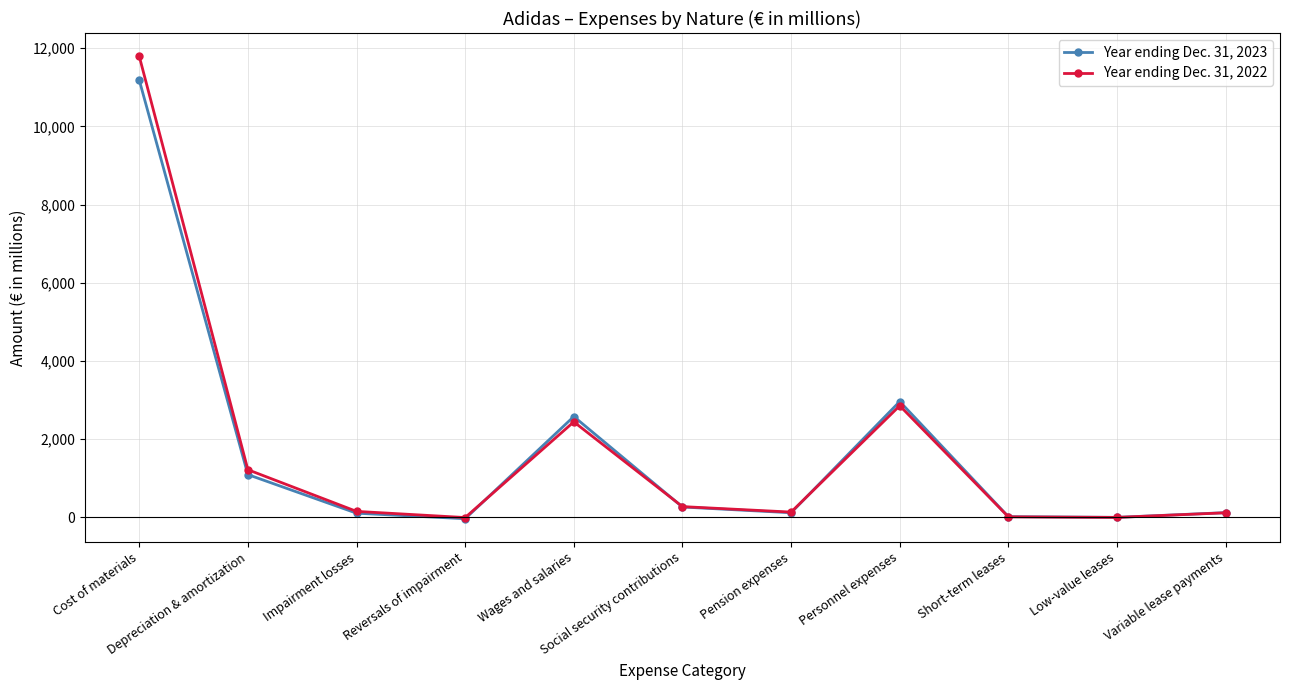

Which series has the largest range (max minus min)?

Year ending Dec. 31, 2022